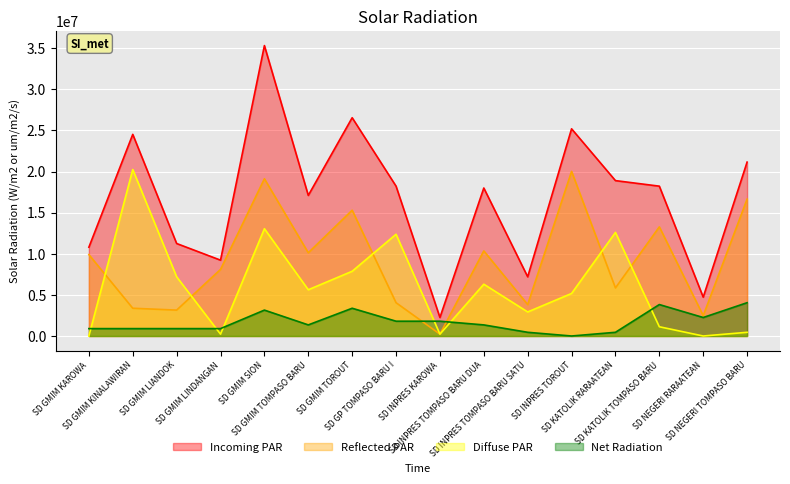

Where is Reflected PAR nearest to the value 10125000?

SD GMIM TOMPASO BARU